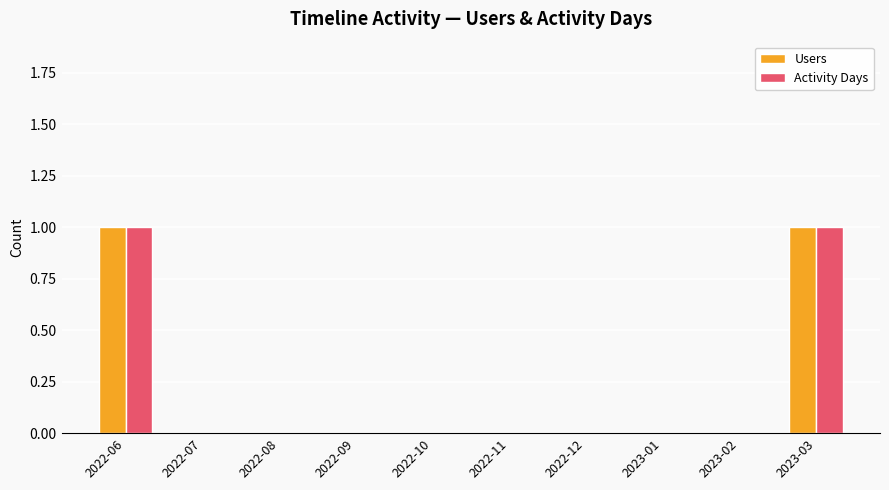

Reading left to right, extract all data points from this chart.

Users: 1	0	0	0	0	0	0	0	0	1
Activity Days: 1	0	0	0	0	0	0	0	0	1